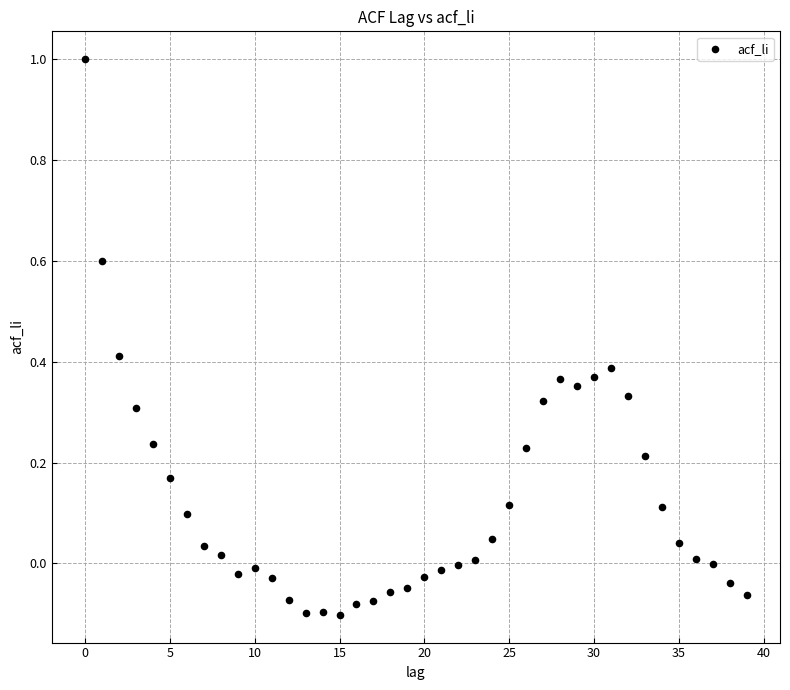

What is the range of Y values (max minus min)?

1.1